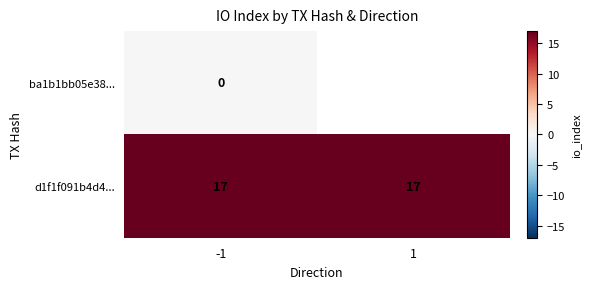

Is the value of d1f1f091b4d4... at -1 greater than the value of ba1b1bb05e38... at -1?

Yes